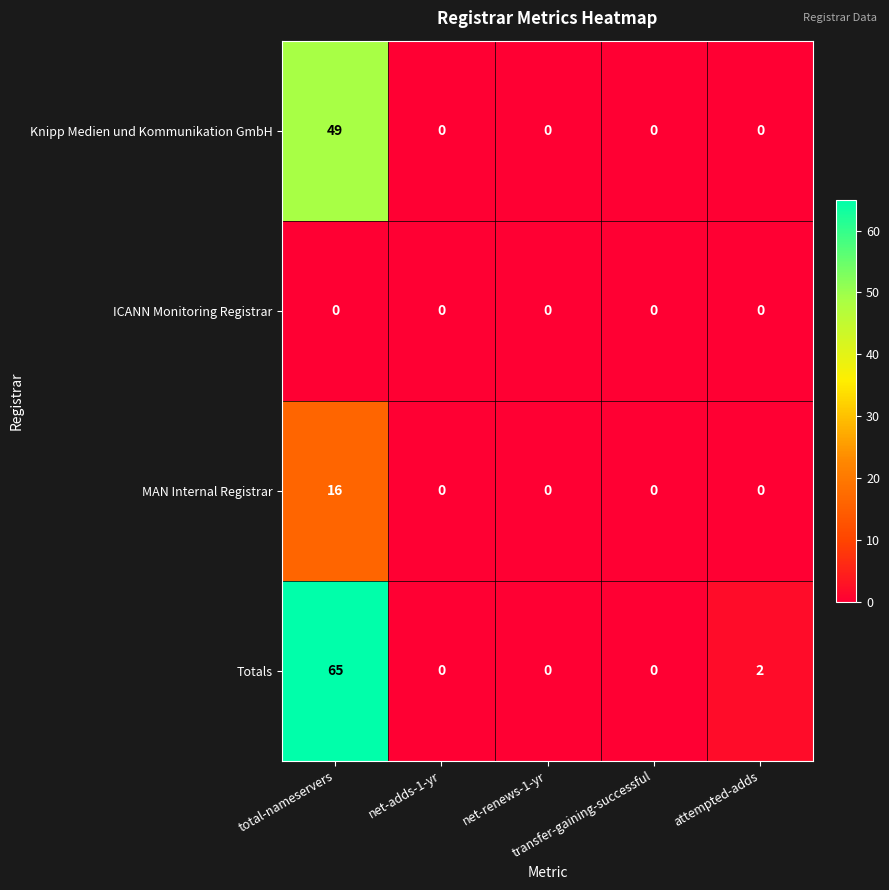

Rank the series by their maximum value, from highest to lowest.

Totals, Knipp Medien und Kommunikation GmbH, MAN Internal Registrar, ICANN Monitoring Registrar